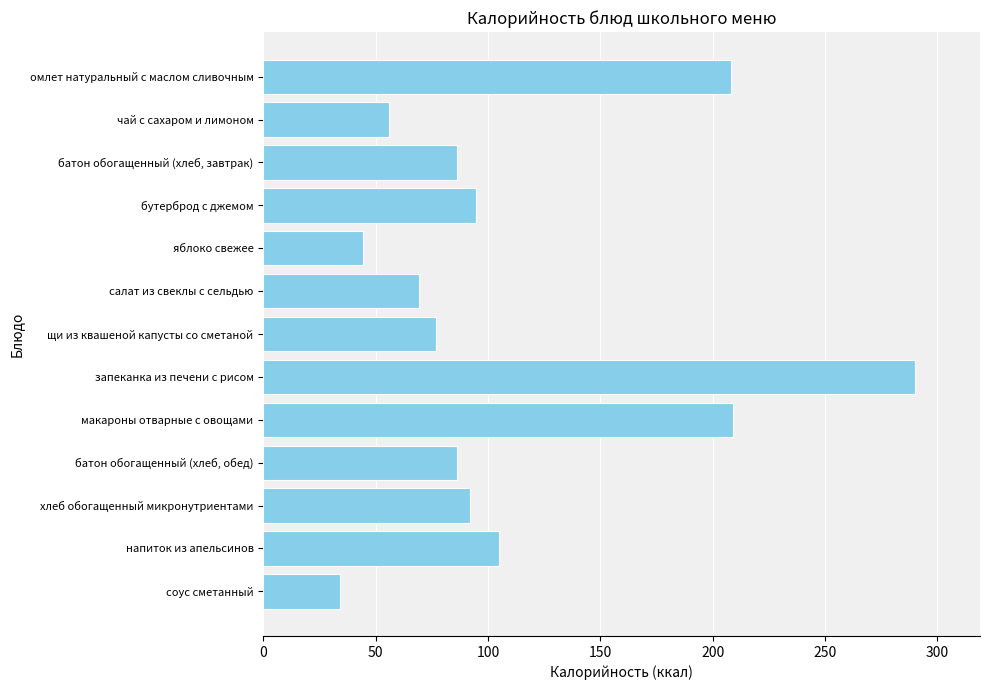

What position from the bottom is салат из свеклы с сельдью?

8